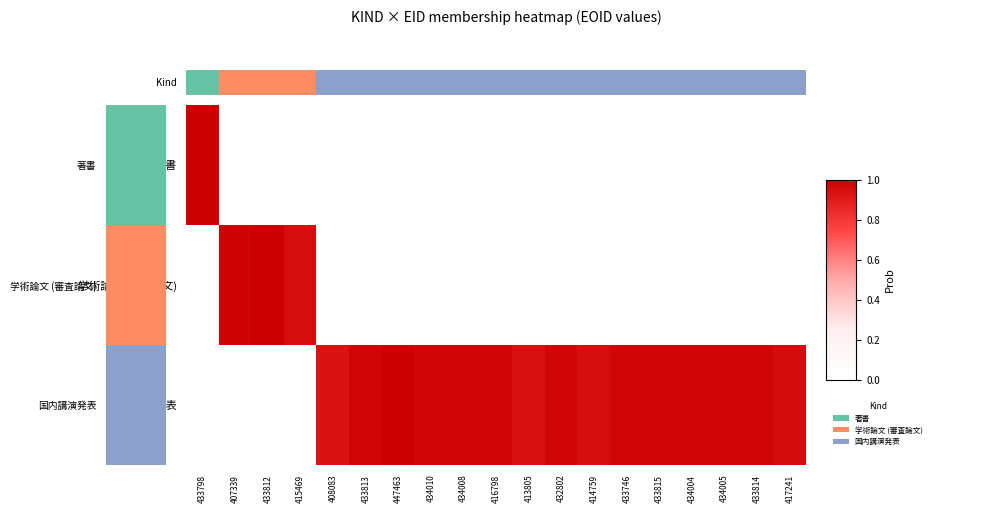

Between 433813 and 433746, which is larger?

433813